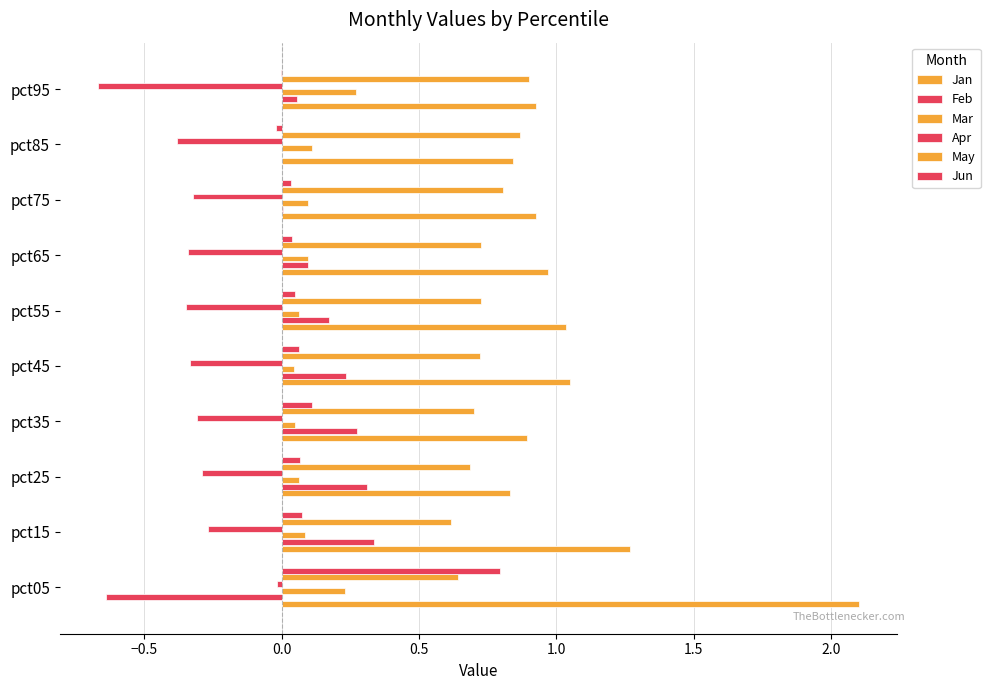

What is the sum of all Jan values?

10.8